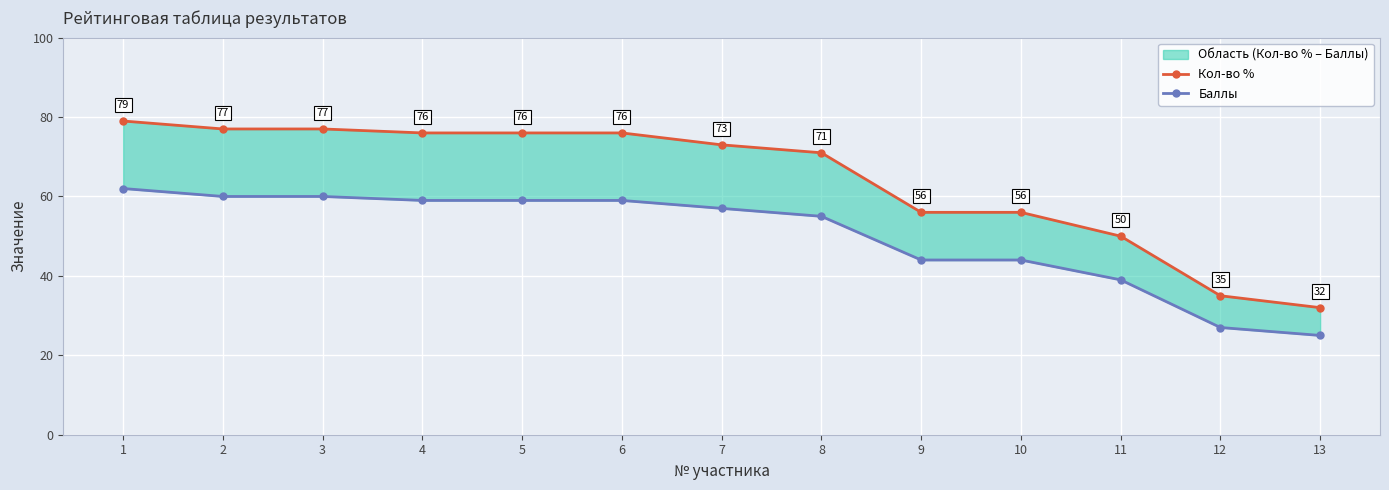

Reading right to left, extract all data points from this chart.

Кол-во %: 32	35	50	56	56	71	73	76	76	76	77	77	79
Баллы: 25	27	39	44	44	55	57	59	59	59	60	60	62